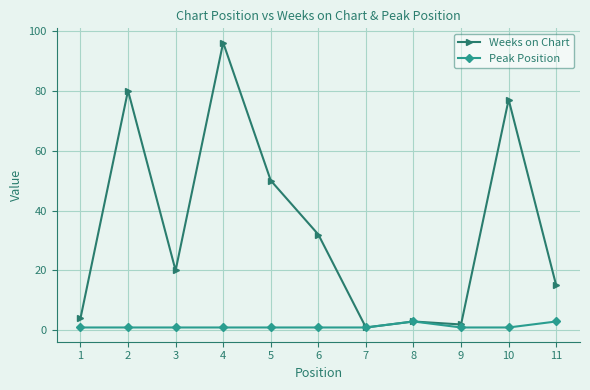

Which series has the largest total across all categories?

Weeks on Chart